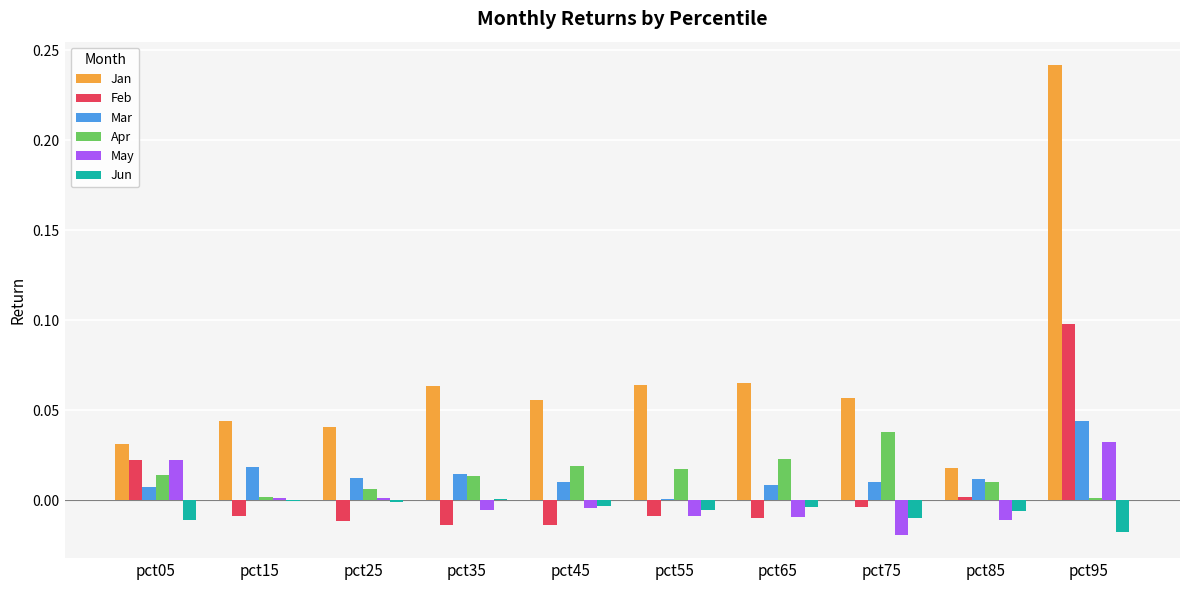

At which category does the chart reach its peak across all series?

pct95